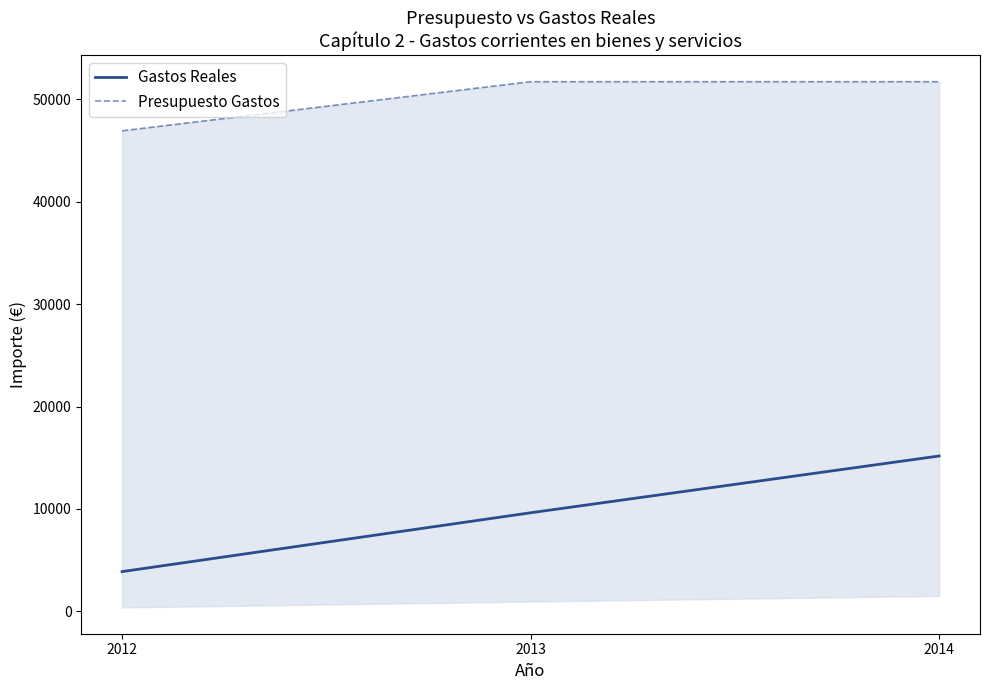

Does the chart display data point markers on the line(s)?

No